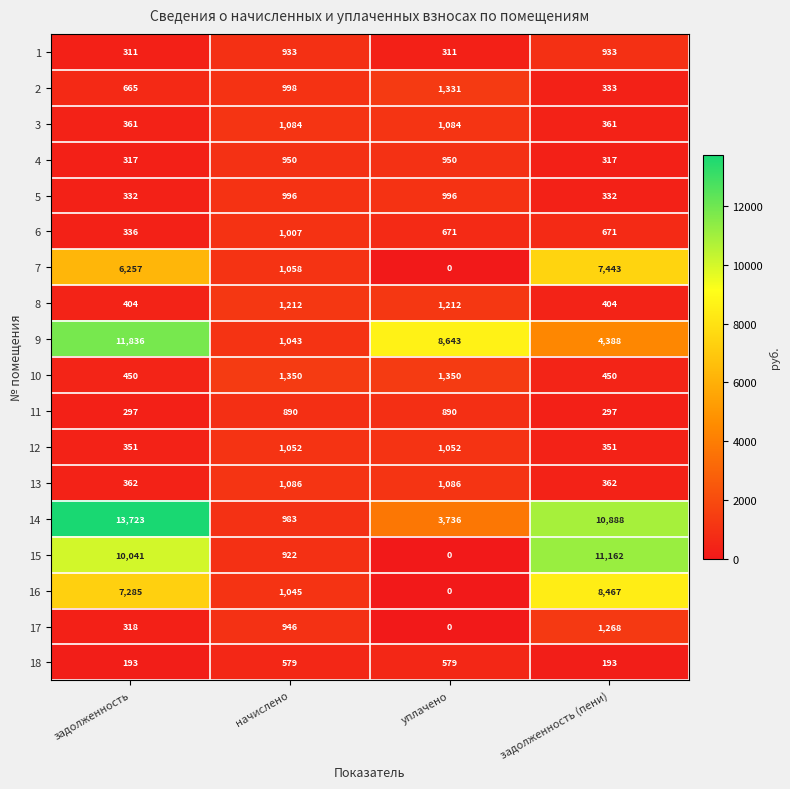

List the series in order of their peak value, highest first.

14, 9, 15, 16, 7, 10, 2, 17, 8, 13, 3, 12, 6, 5, 4, 1, 11, 18